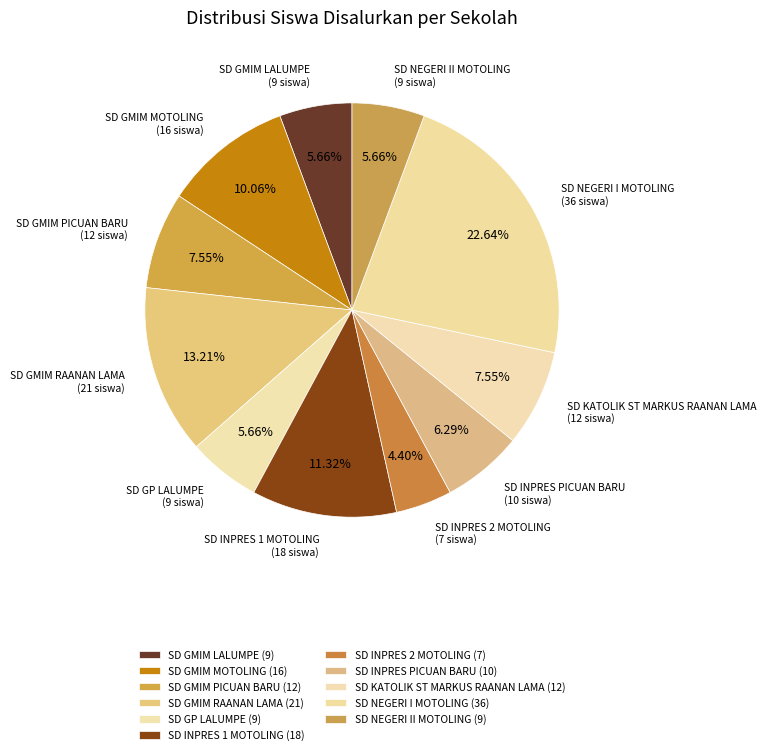

To the nearest percent, what is the difference between the SD KATOLIK ST MARKUS RAANAN LAMA and SD GP LALUMPE slice percentages?

2%